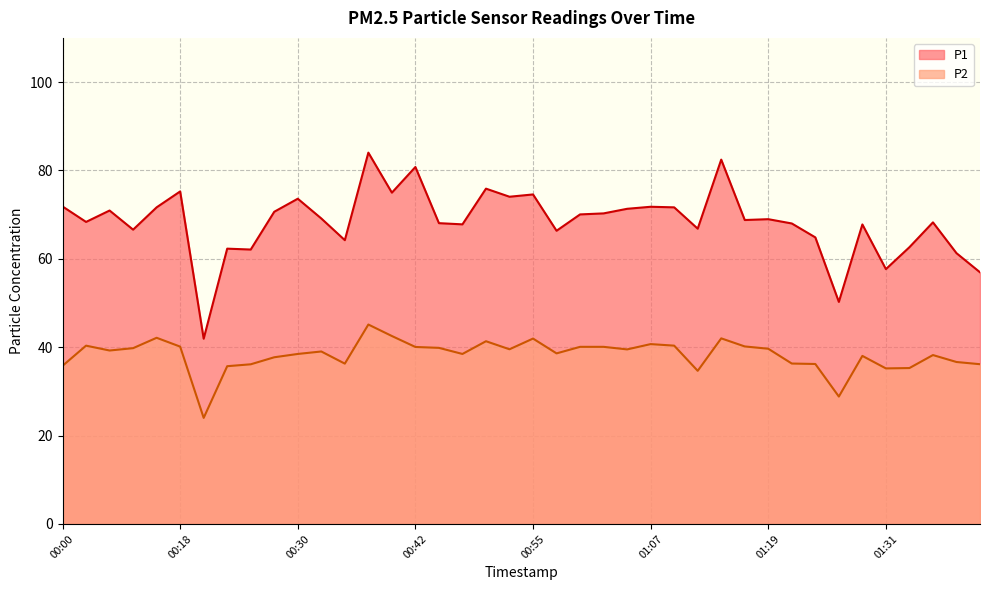

Does the chart display data point markers on the line(s)?

No